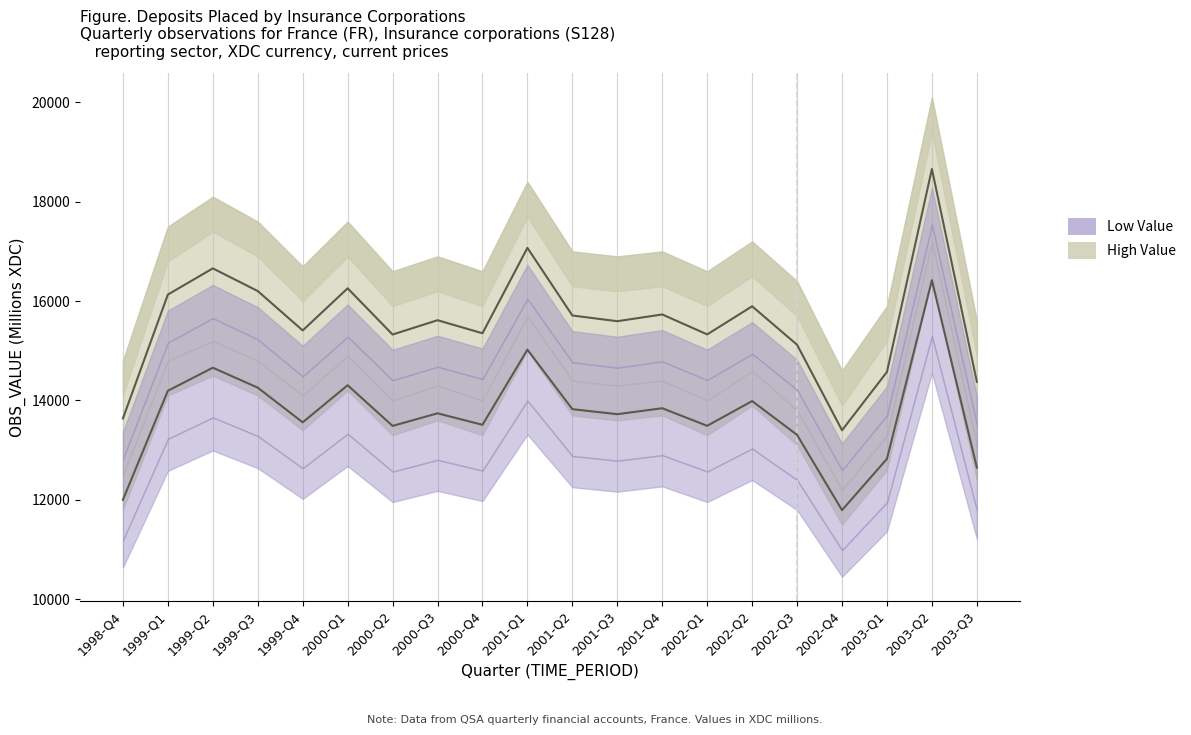

Which series has the largest total across all categories?

OBS_VALUE (High)